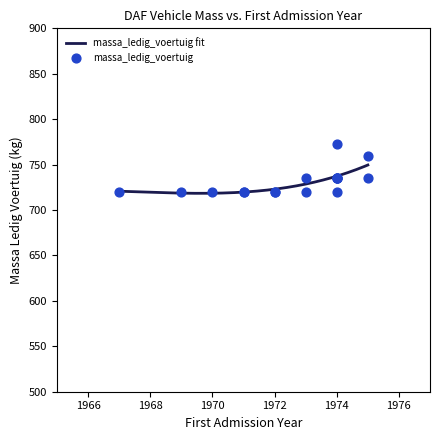

What is the change in value from 1969 to 1975?

+40